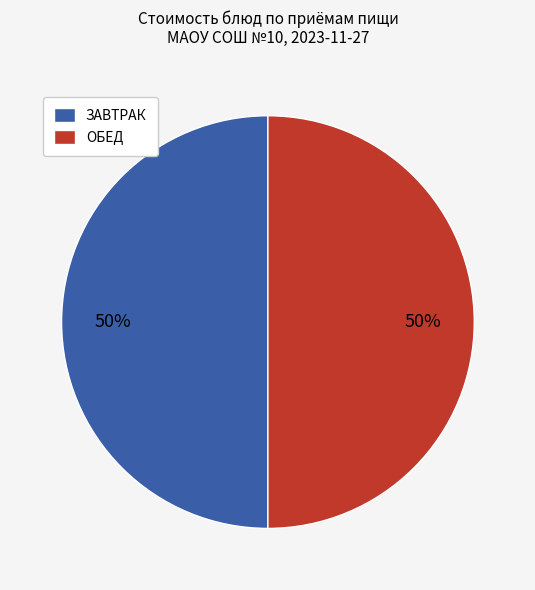

What is the ratio of the value at ЗАВТРАК to the value at ОБЕД?

1.0